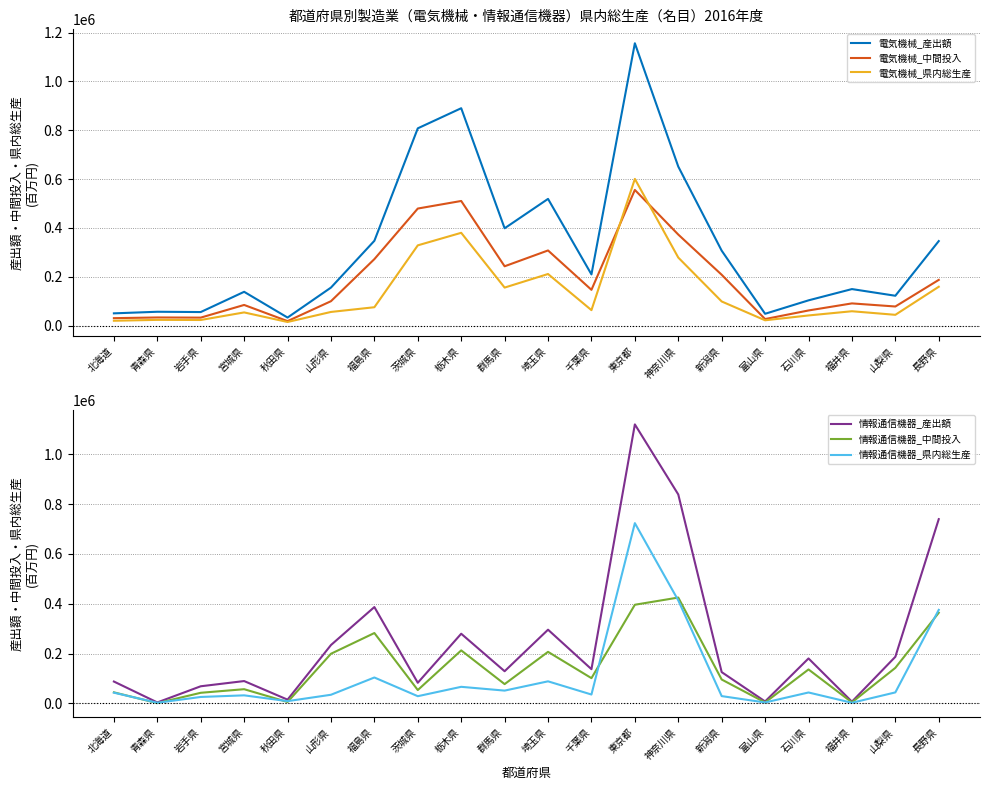

True or false: 電気機械_県内総生産 and 情報通信機器_中間投入 intersect in this chart.

True